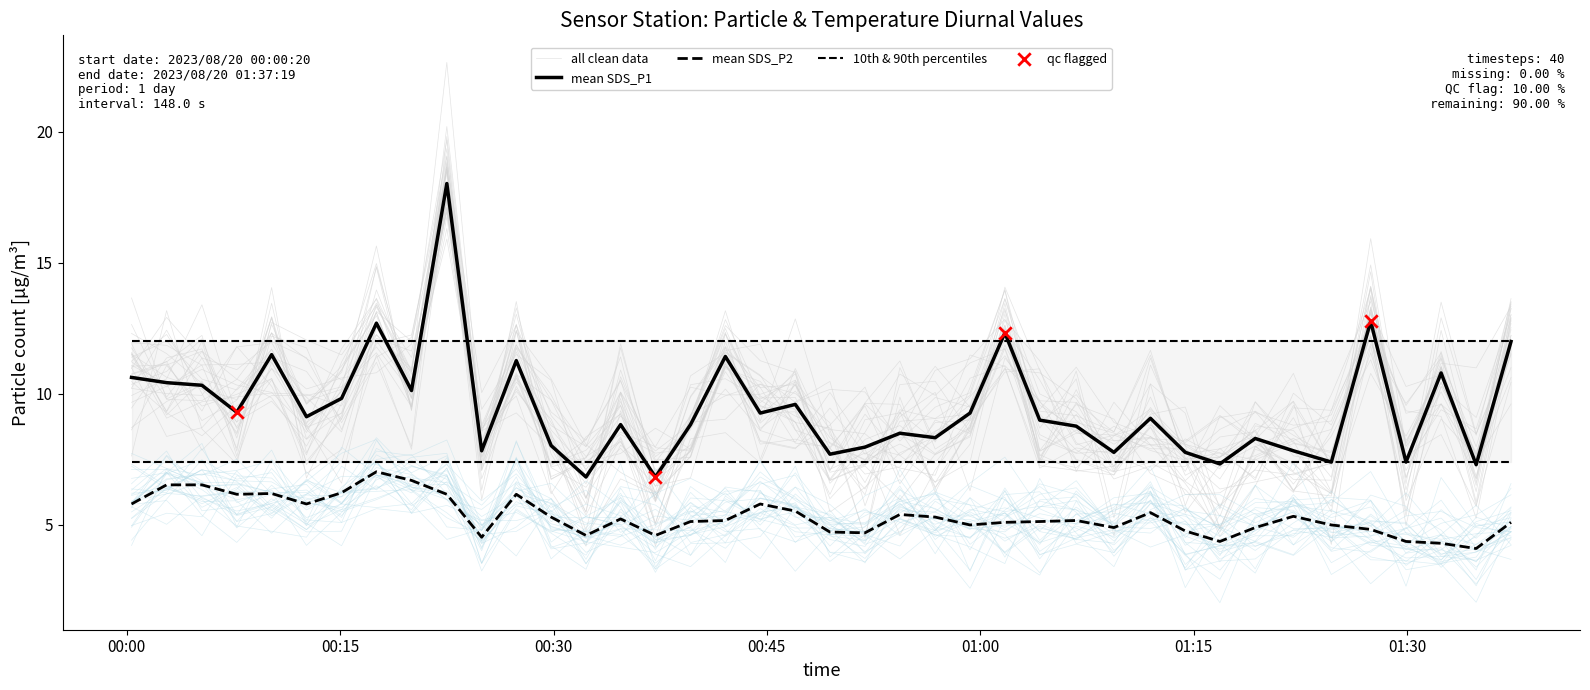

Is the value of SDS_P2 at 2023/08/20 01:37:19 greater than the value of SDS_P1 at 2023/08/20 00:37:10?

No